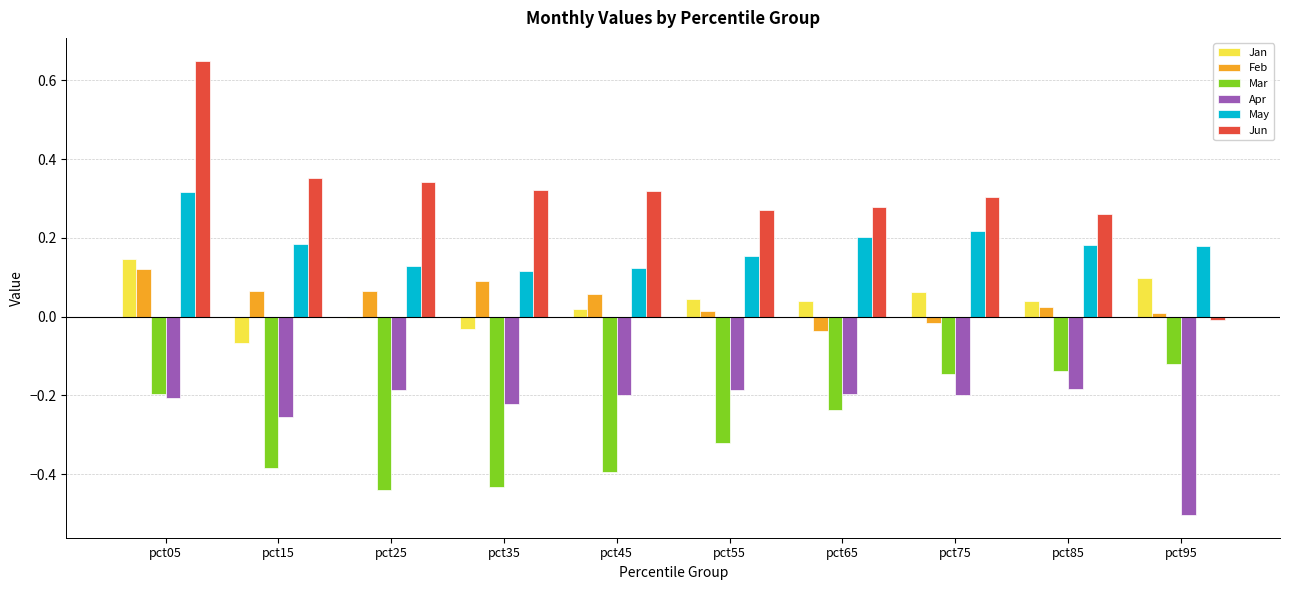

Does the chart contain stacked bars?

No